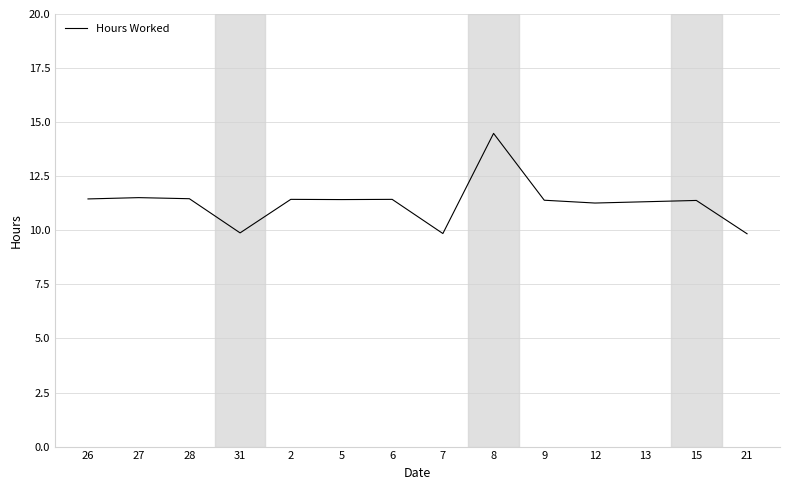

What is the change in value from 8 to 15?

-3.1